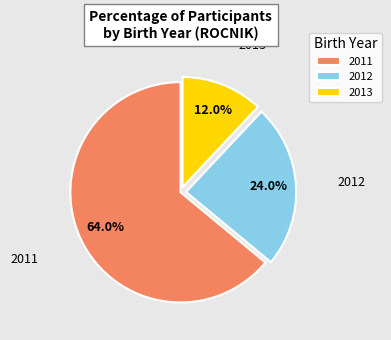

To the nearest percent, what is the difference between the 2012 and 2013 slice percentages?

12%